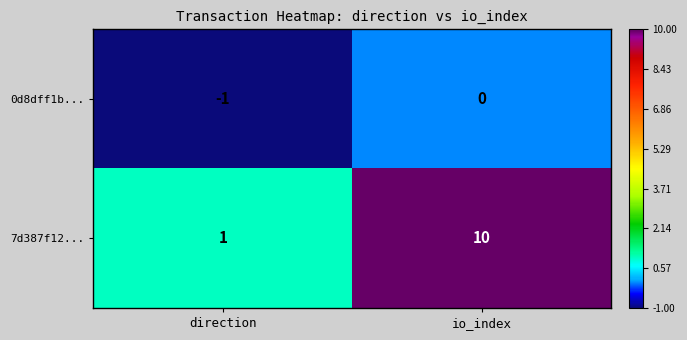

Reading right to left, what are all the values shown in this chart?

0d8dff1b...: 0	-1
7d387f12...: 10	1